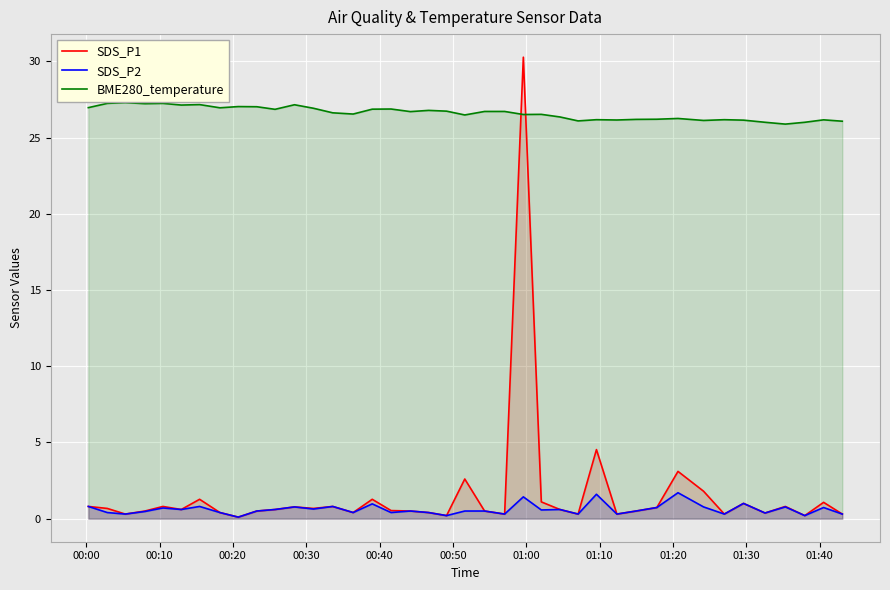

Which series has the largest range (max minus min)?

SDS_P1